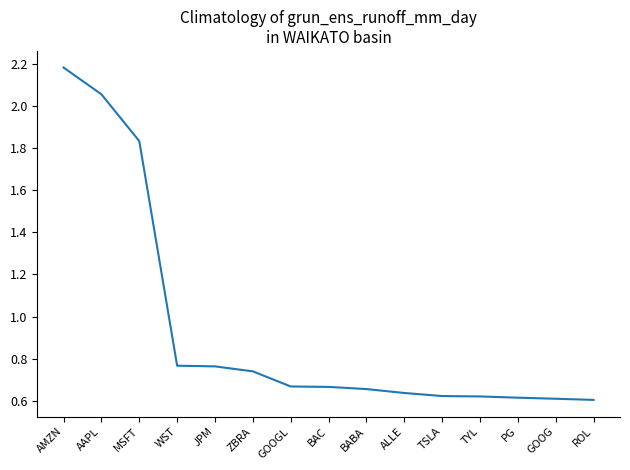

What is the change in value from AAPL to GOOGL?

-1.4